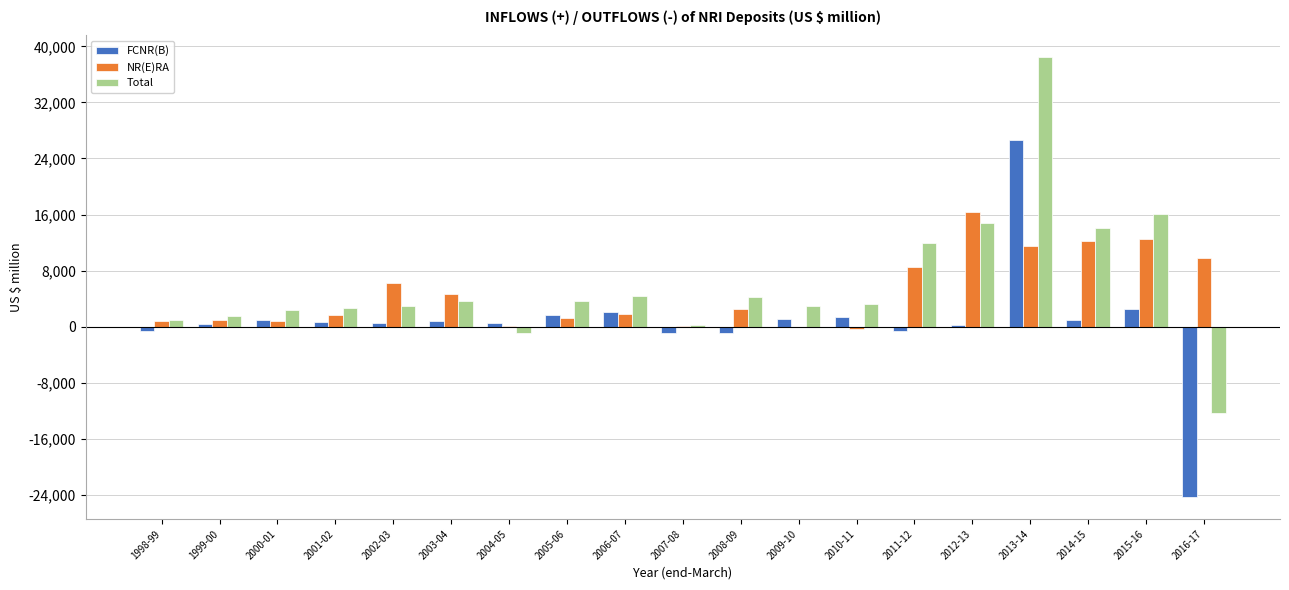

Where does the Total series first go above 3239?

2003-04